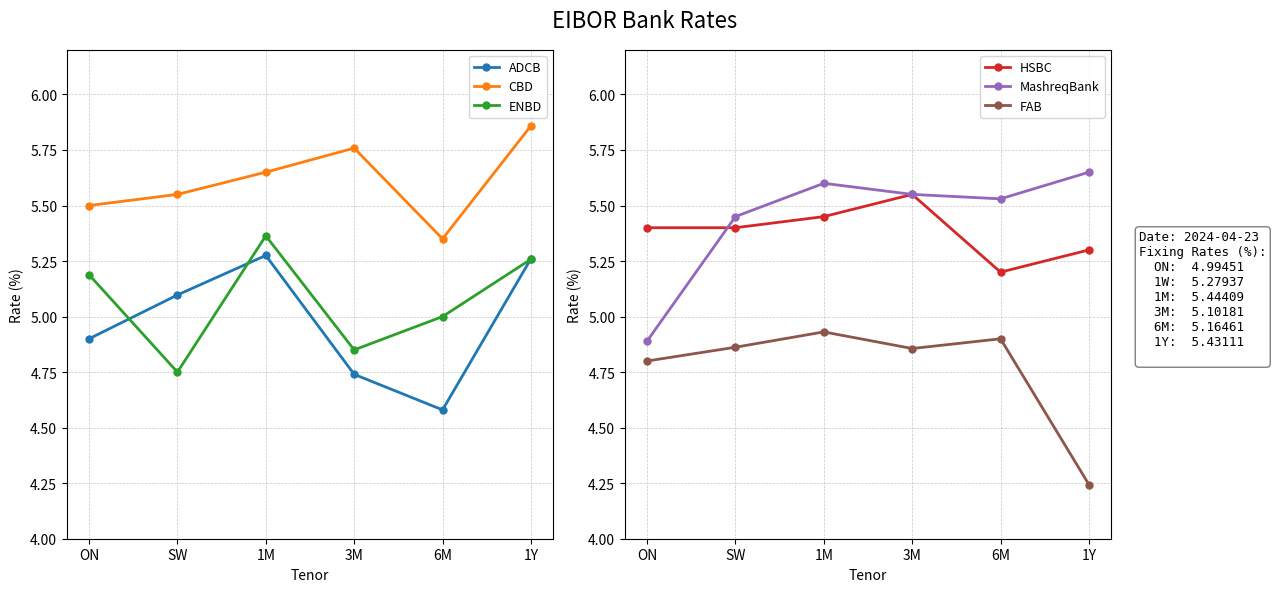

What is the total value across all series at 1M?

32.3